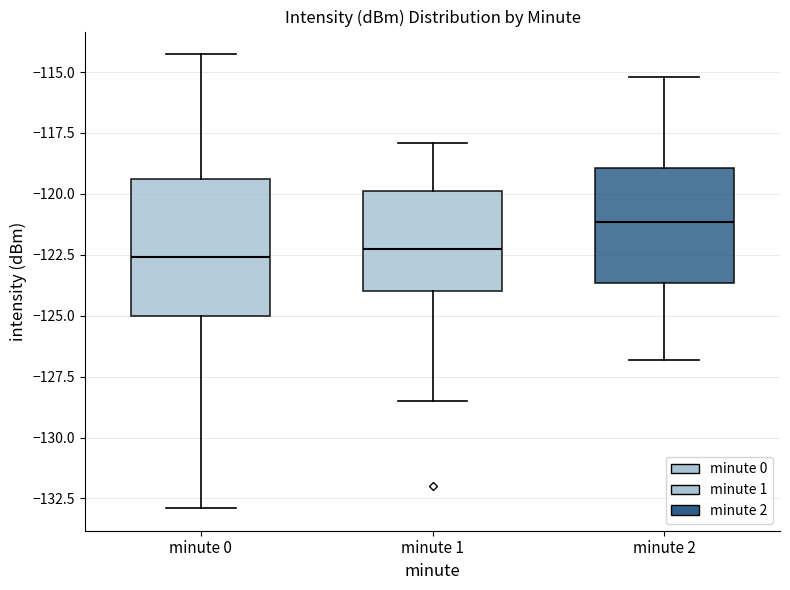

Reading left to right, read every box against the y-axis: the position of its median line, the range the box covers, and the ends of its whiskers. The values are not printed on the chart, so give them approximately, as read against the axis.

minute 0: median -122.5, box -125.0 to -119.5, whiskers -133.0 to -114.5
minute 1: median -122.5, box -124.0 to -120.0, whiskers -128.5 to -118.0
minute 2: median -121.0, box -123.5 to -119.0, whiskers -127.0 to -115.0